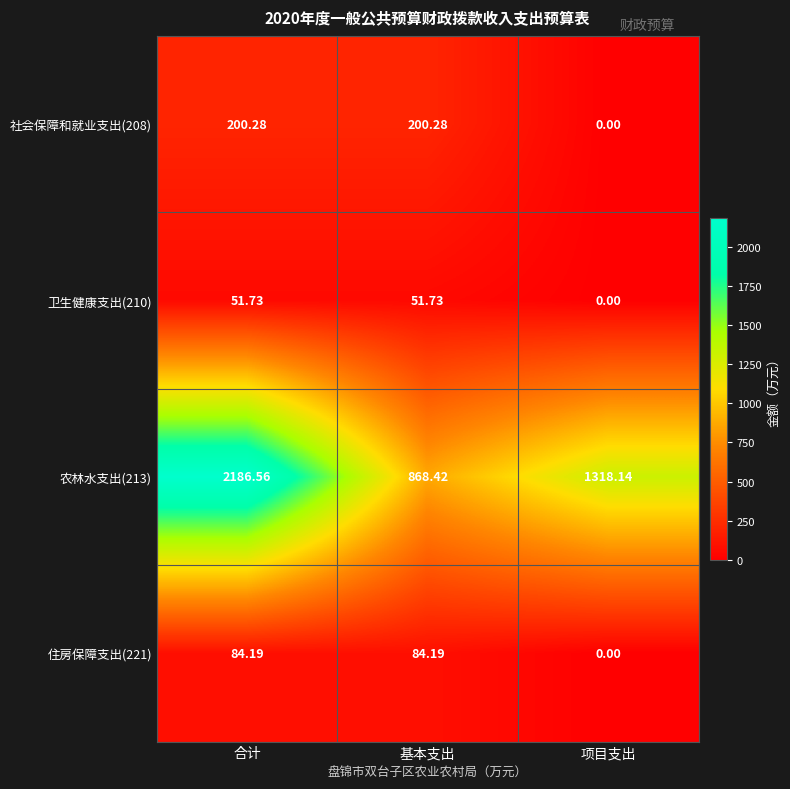

List the labels in order of 农林水支出(213) value, largest first.

合计, 项目支出, 基本支出